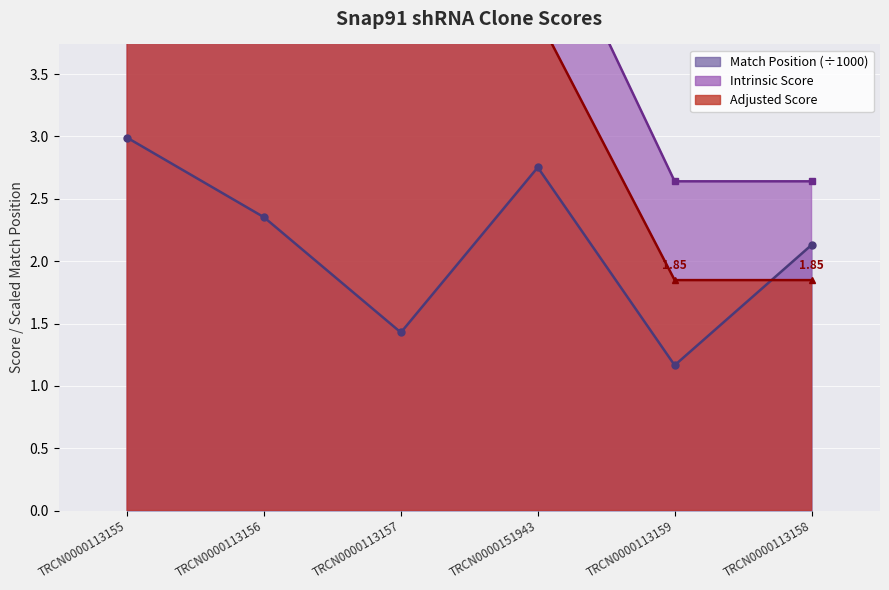

Rank the series by their maximum value, from lowest to highest.

Match Position, Adjusted Score, Intrinsic Score